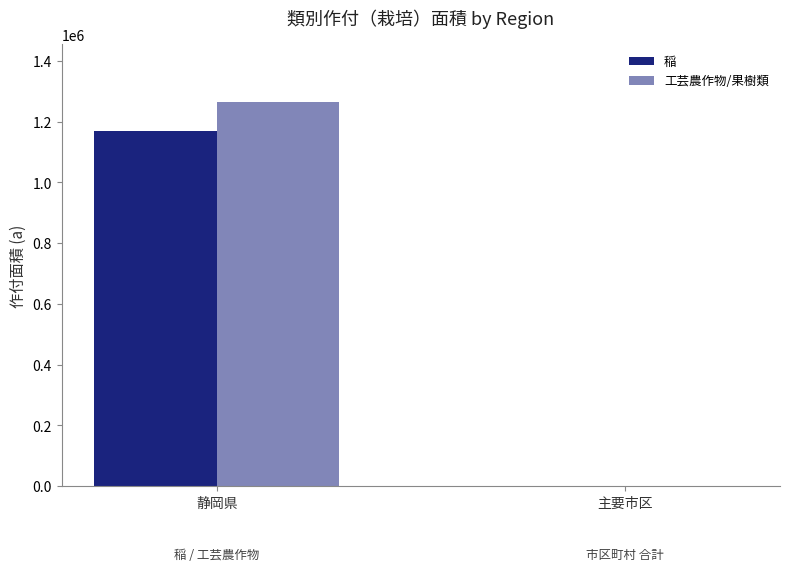

How many groups of bars are there?

2